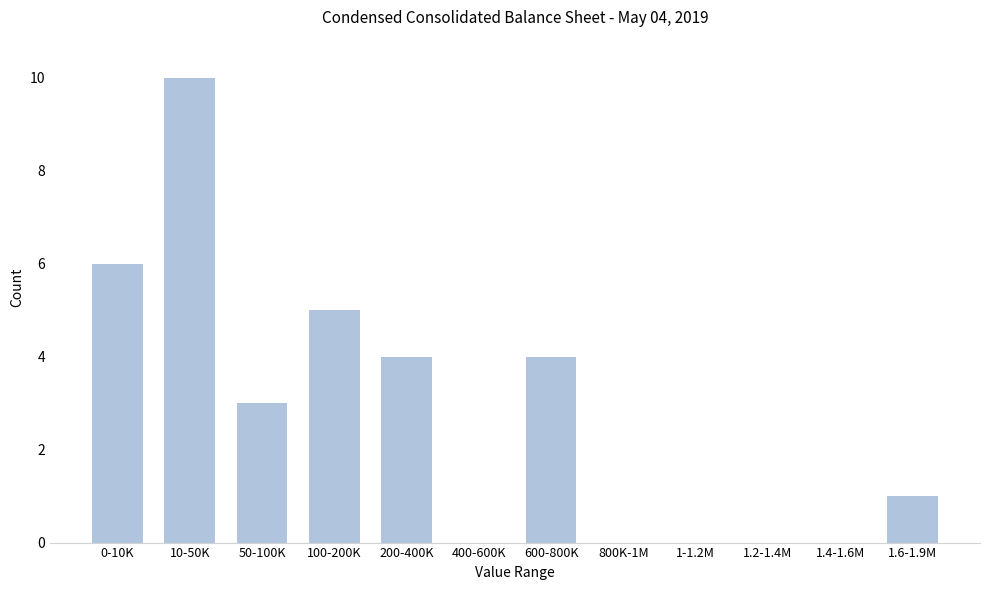

Reading left to right, what are all the values shown in this chart?

0-10K=6	10-50K=10	50-100K=3	100-200K=5	200-400K=4	400-600K=0	600-800K=4	800K-1M=0	1-1.2M=0	1.2-1.4M=0	1.4-1.6M=0	1.6-1.9M=1